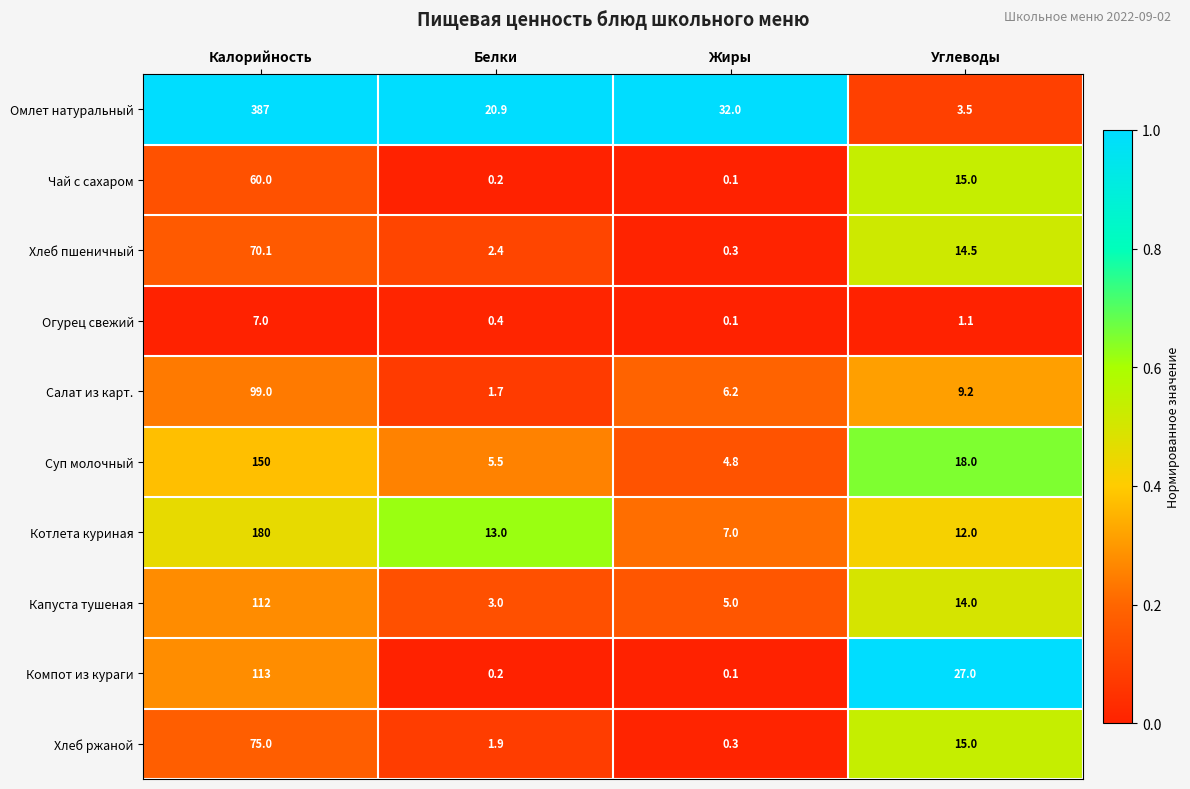

What is the greatest value displayed?

387.0